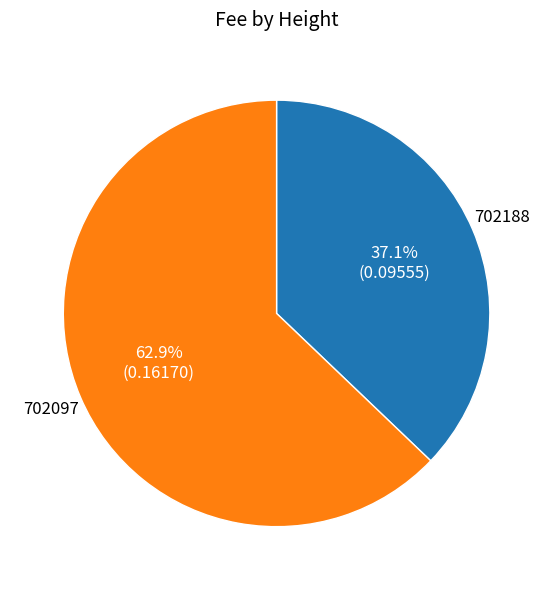

Which category has the biggest portion of the pie?

702097